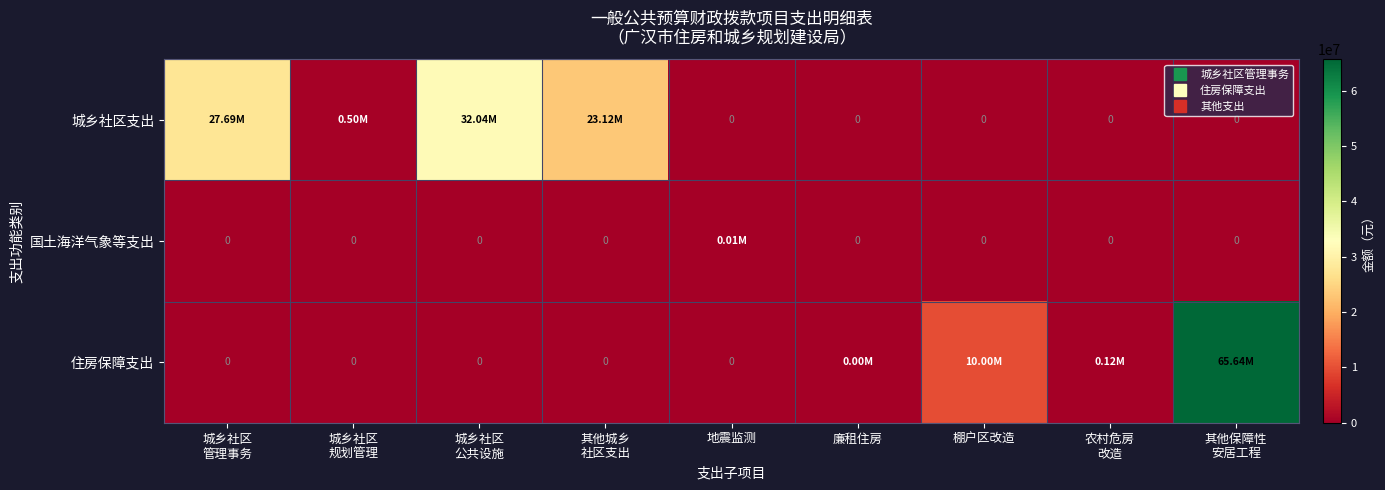

How many distinct data groups are displayed?

3